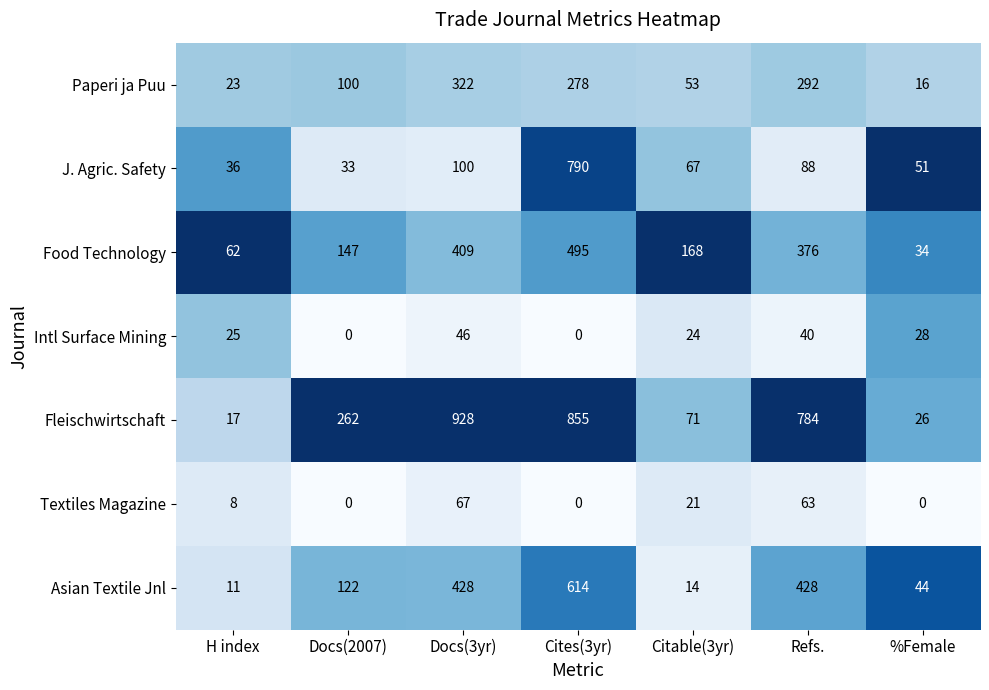

At how many categories does at least one series exceed 0?

7